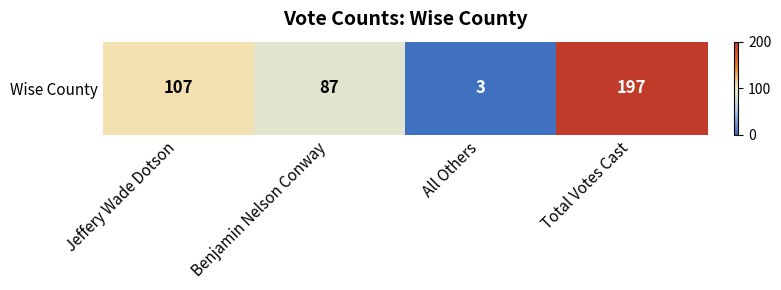

Count the number of data series in this chart.

1